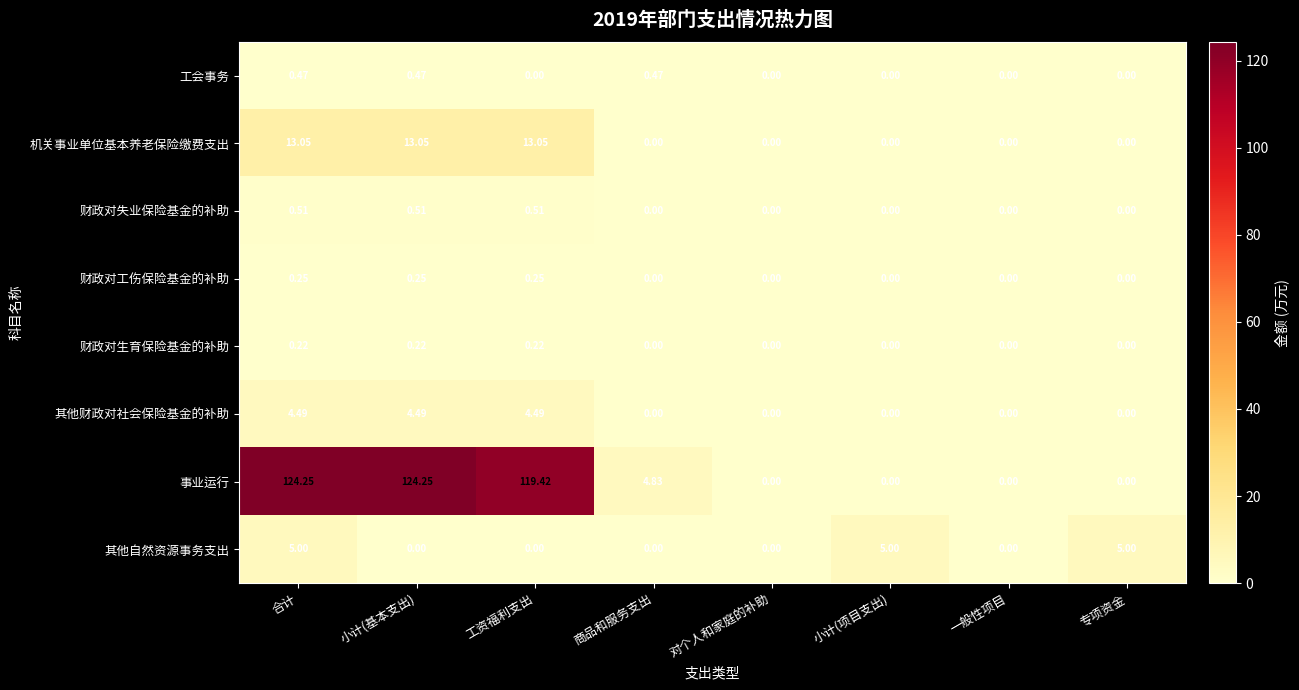

List the series in order of their peak value, highest first.

事业运行, 机关事业单位基本养老保险缴费支出, 其他自然资源事务支出, 其他财政对社会保险基金的补助, 财政对失业保险基金的补助, 工会事务, 财政对工伤保险基金的补助, 财政对生育保险基金的补助